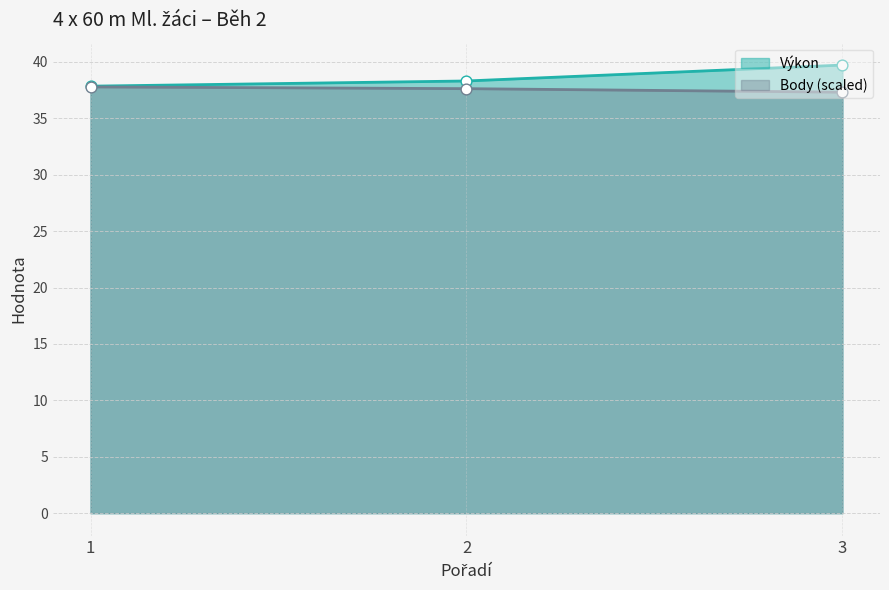

Which series contains the lowest Y value?

Body